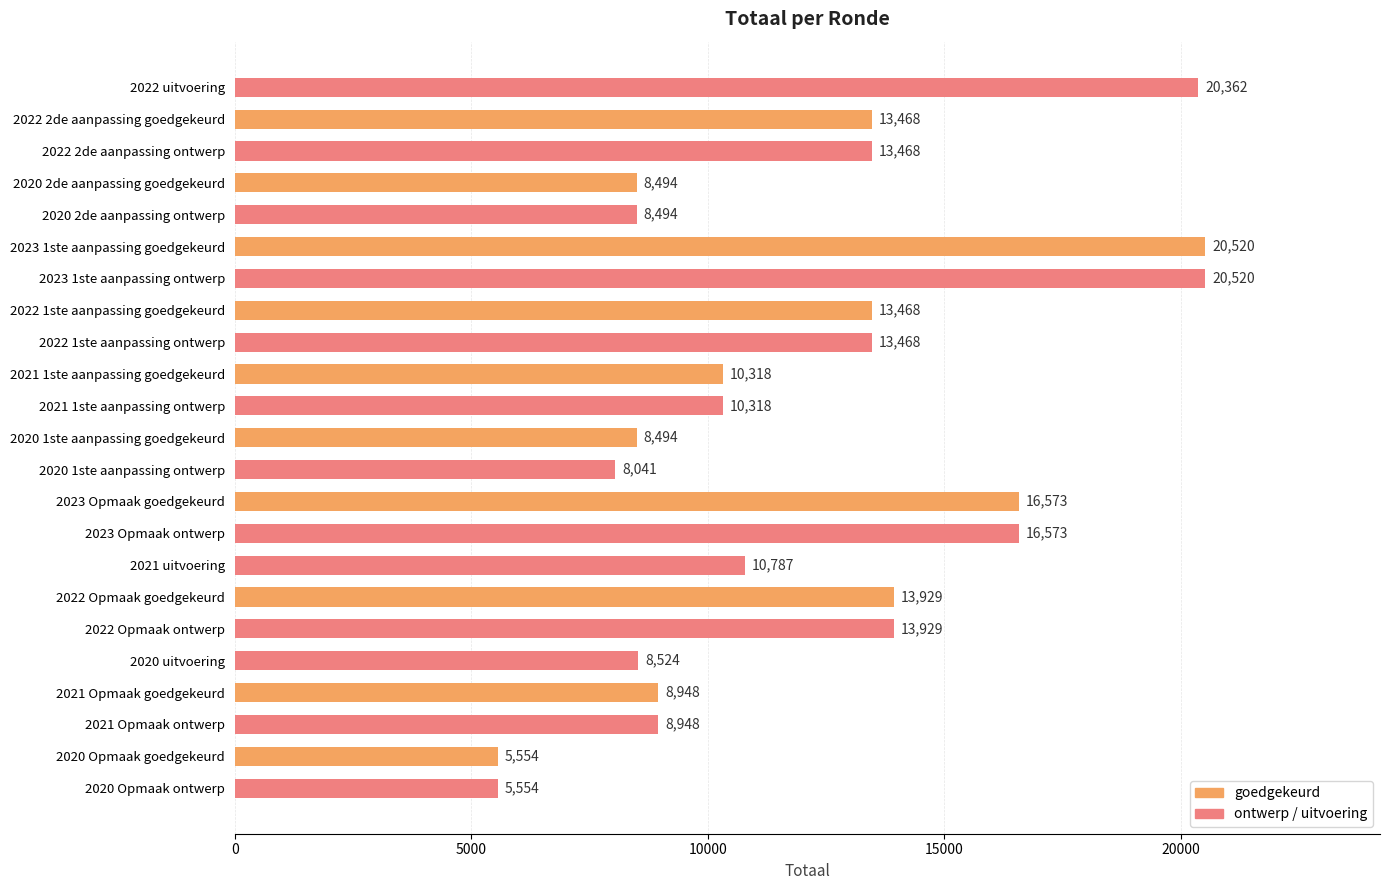

How many distinct data groups are displayed?

1